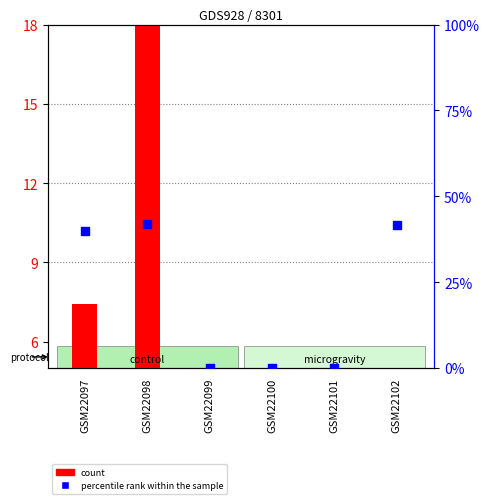

What is the total value across all series at GSM22102?

43.8